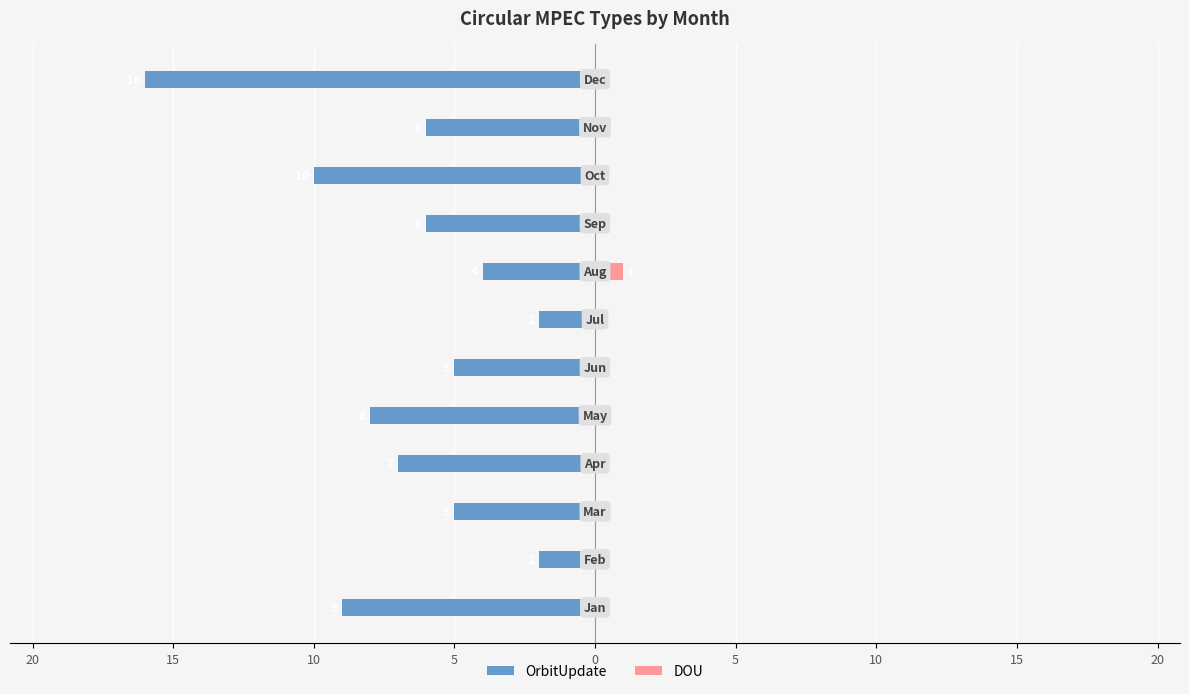

How many distinct data groups are displayed?

2